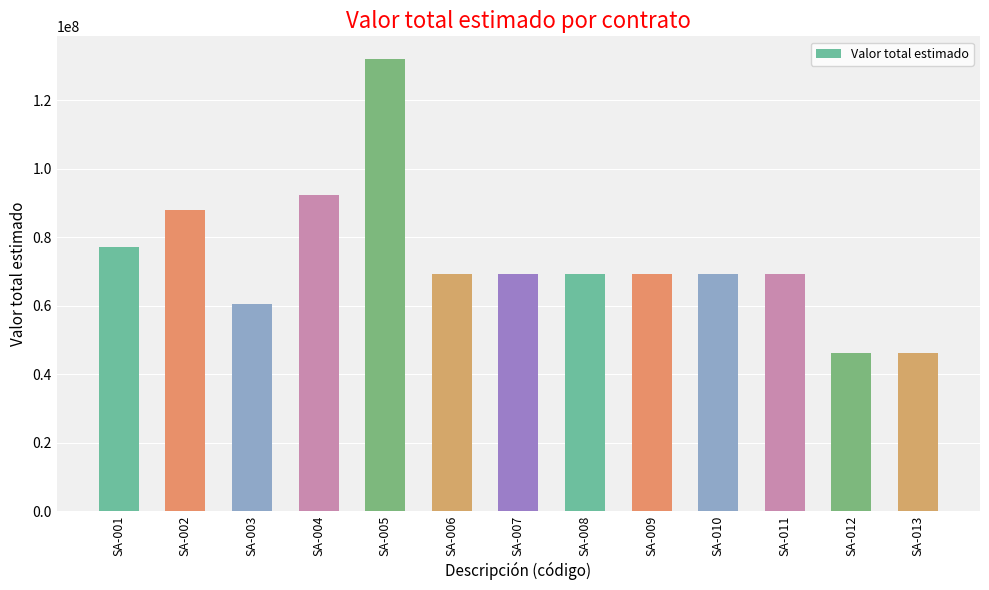

Reading left to right, transcribe all the data shown in this chart.

SA-001=77000000	SA-002=88000000	SA-003=60500000	SA-004=92400000	SA-005=132000000	SA-006=69300000	SA-007=69300000	SA-008=69300000	SA-009=69300000	SA-010=69300000	SA-011=69300000	SA-012=46200000	SA-013=46200000